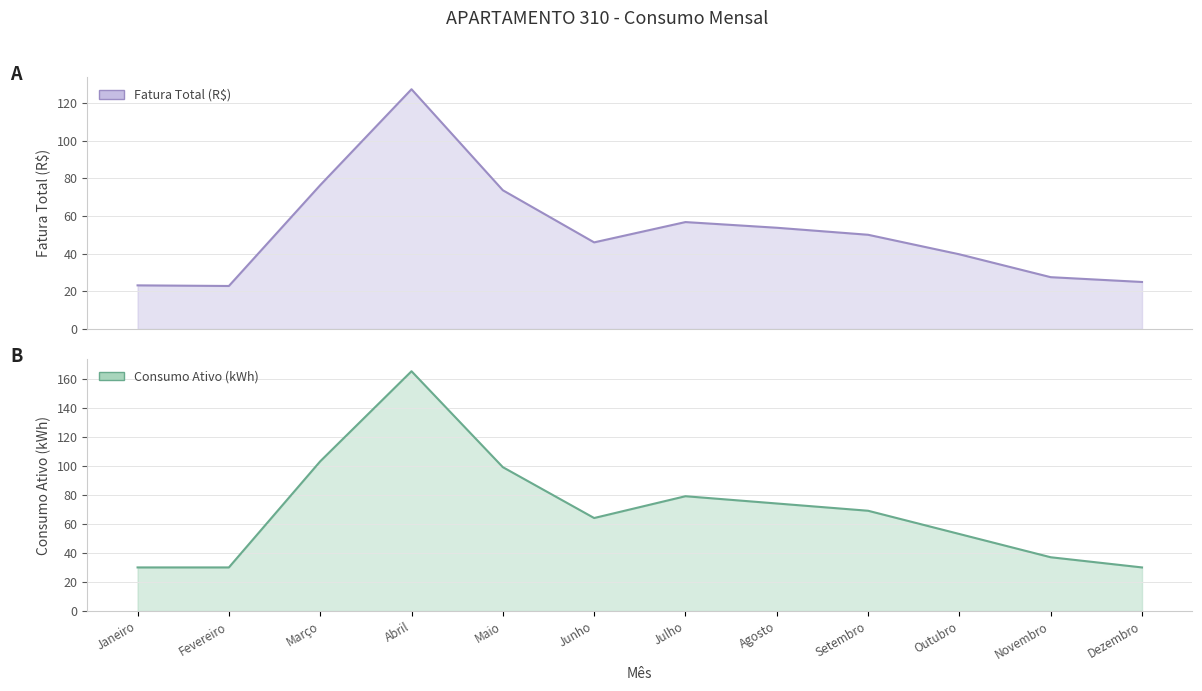

How many data points in Consumo Ativo (kWh) are above 69?

5